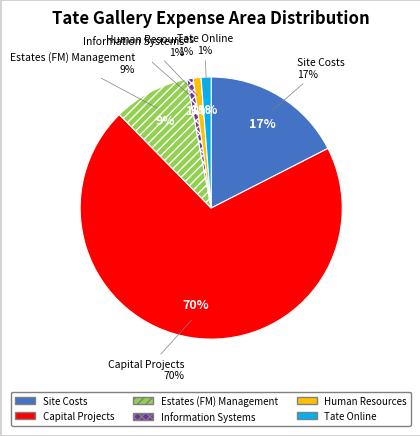

How many segments does this pie chart have?

6